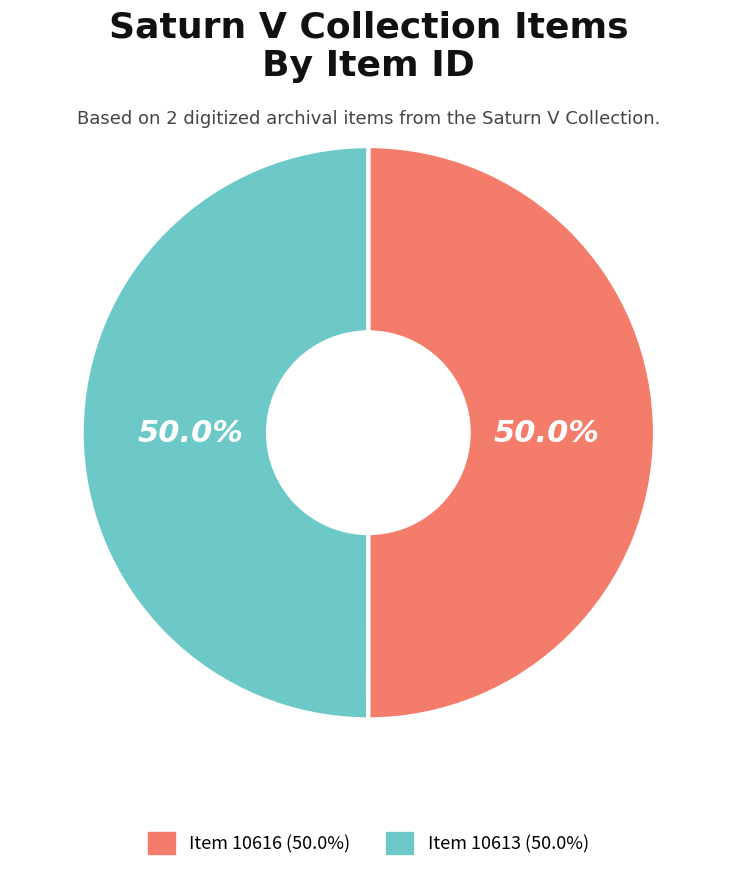

Approximately how many times larger is the value at Item 10613 compared to Item 10616?

1.0